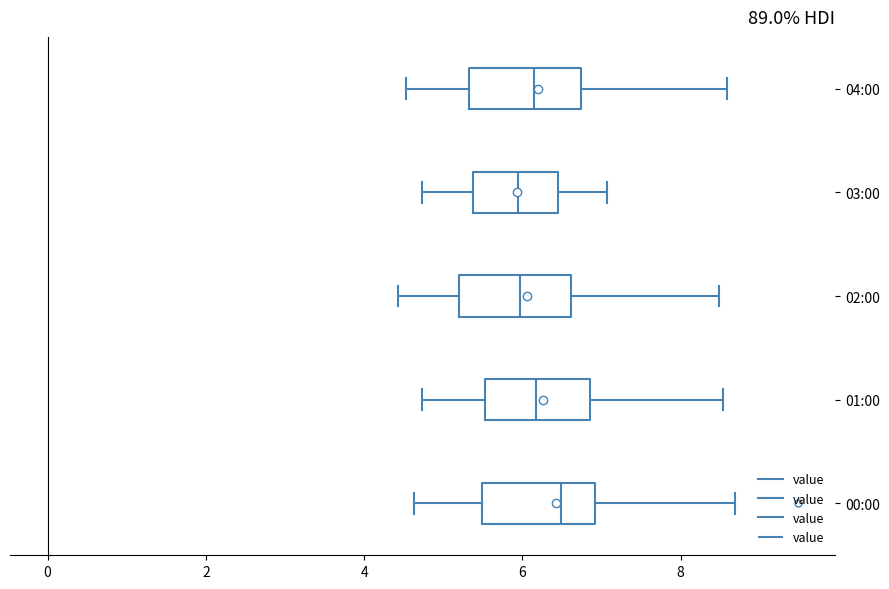

Reading bottom to top, read every box against the x-axis: the position of its median line, the range the box covers, and the ends of its whiskers. The values are not printed on the chart, so give them approximately, as read against the axis.

00:00: median 6.4, box 5.4 to 7.0, whiskers 4.6 to 8.6
01:00: median 6.2, box 5.6 to 6.8, whiskers 4.8 to 8.6
02:00: median 6.0, box 5.2 to 6.6, whiskers 4.4 to 8.4
03:00: median 6.0, box 5.4 to 6.4, whiskers 4.8 to 7.0
04:00: median 6.2, box 5.4 to 6.8, whiskers 4.6 to 8.6